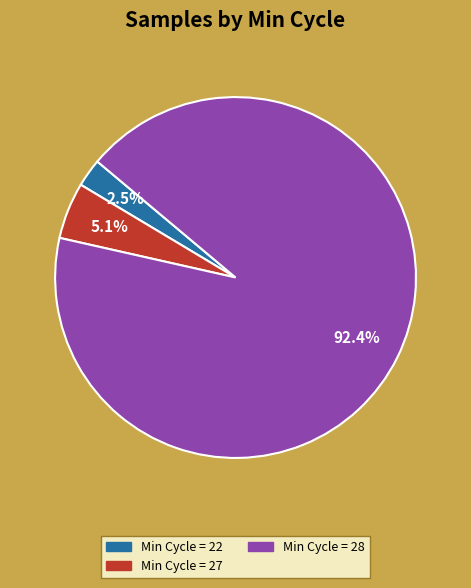

Which slice is the smallest?

Min Cycle = 22